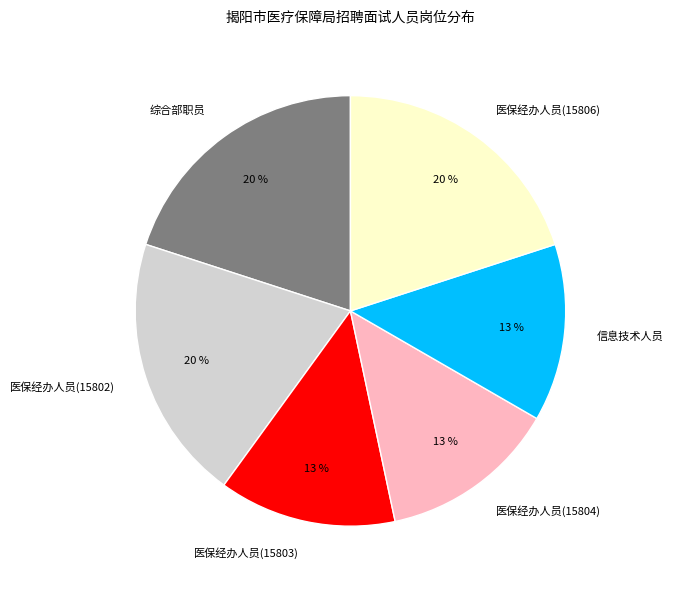

How many segments does this pie chart have?

6